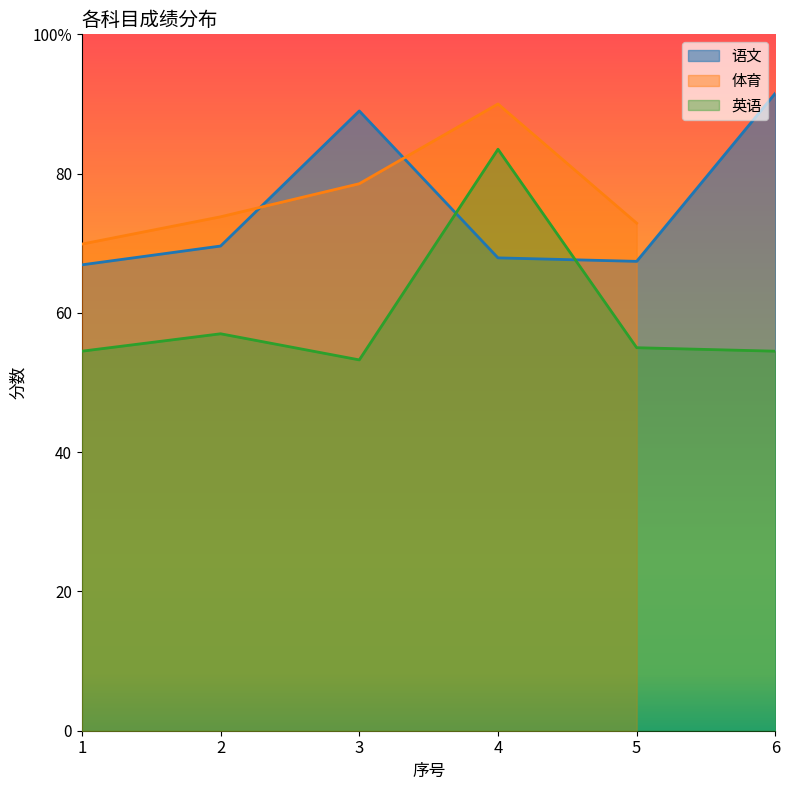

Between 5 and 6, which series saw the biggest shift?

语文